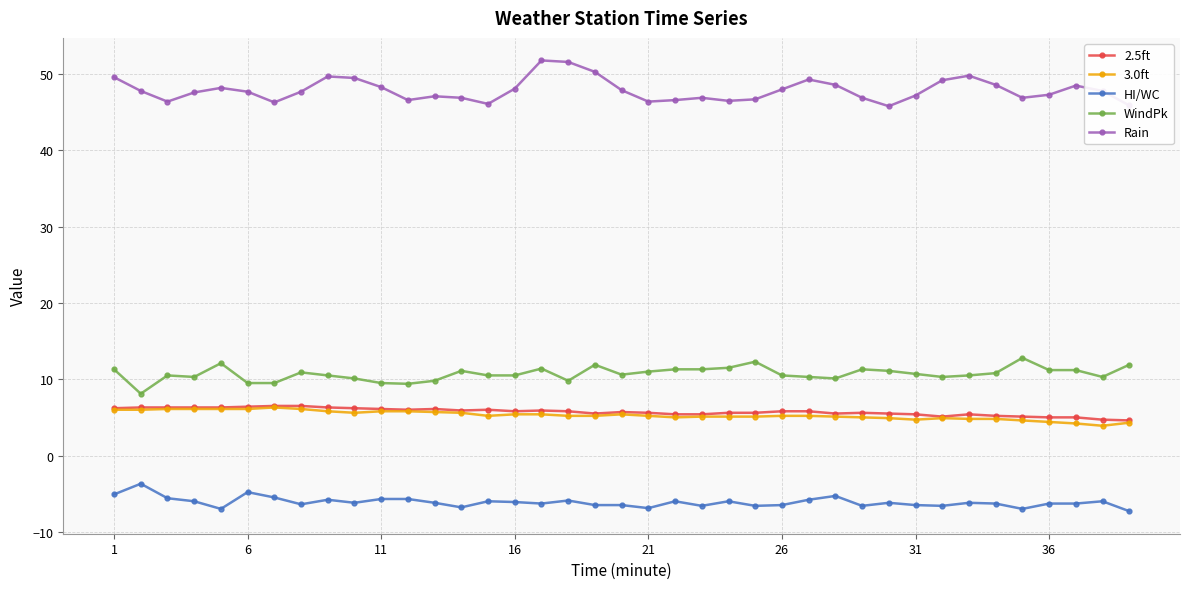

True or false: HI/WC and Rain cross at least once.

False